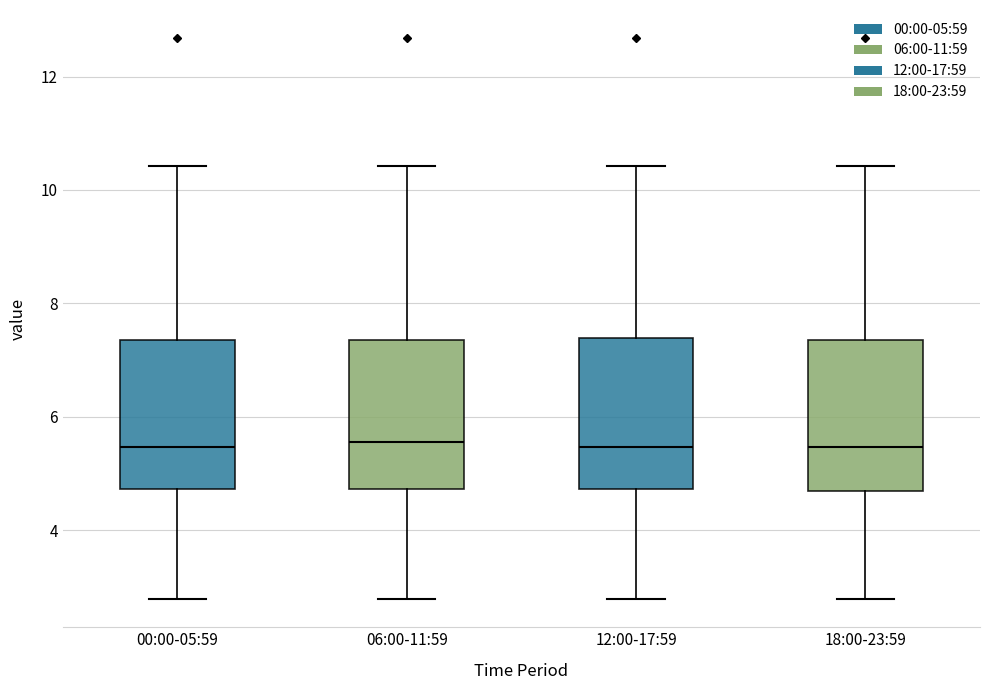

Reading left to right, read every box against the y-axis: the position of its median line, the range the box covers, and the ends of its whiskers. The values are not printed on the chart, so give them approximately, as read against the axis.

00:00-05:59: median 5.4, box 4.8 to 7.4, whiskers 2.8 to 10.4
06:00-11:59: median 5.6, box 4.8 to 7.4, whiskers 2.8 to 10.4
12:00-17:59: median 5.4, box 4.8 to 7.4, whiskers 2.8 to 10.4
18:00-23:59: median 5.4, box 4.6 to 7.4, whiskers 2.8 to 10.4